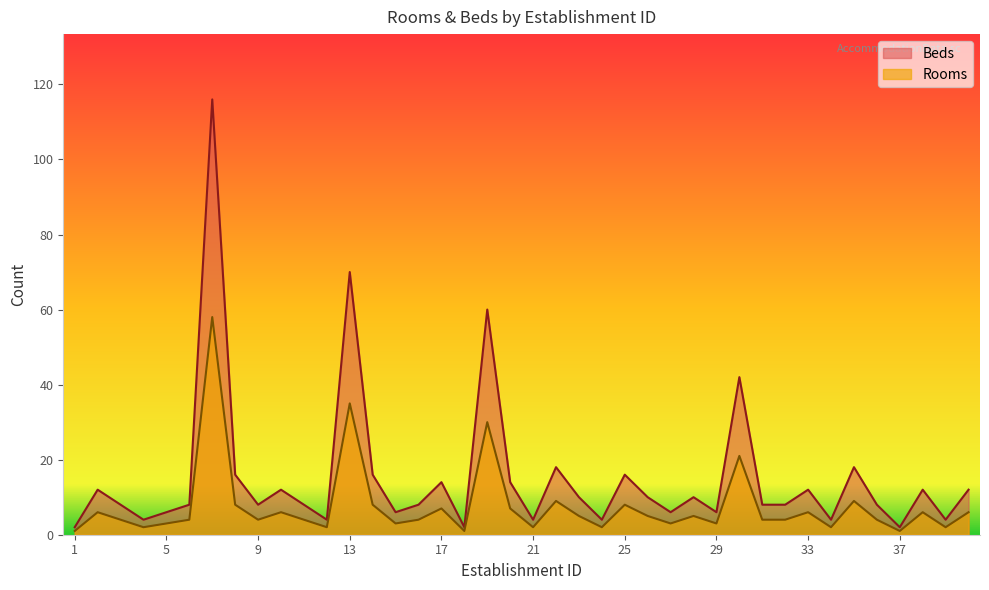

What is the total value across all series at 17?

21